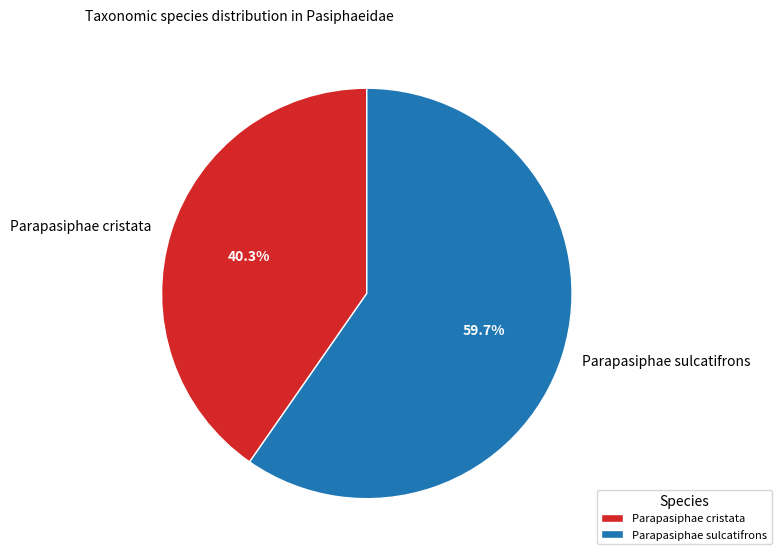

How many segments does this pie chart have?

2